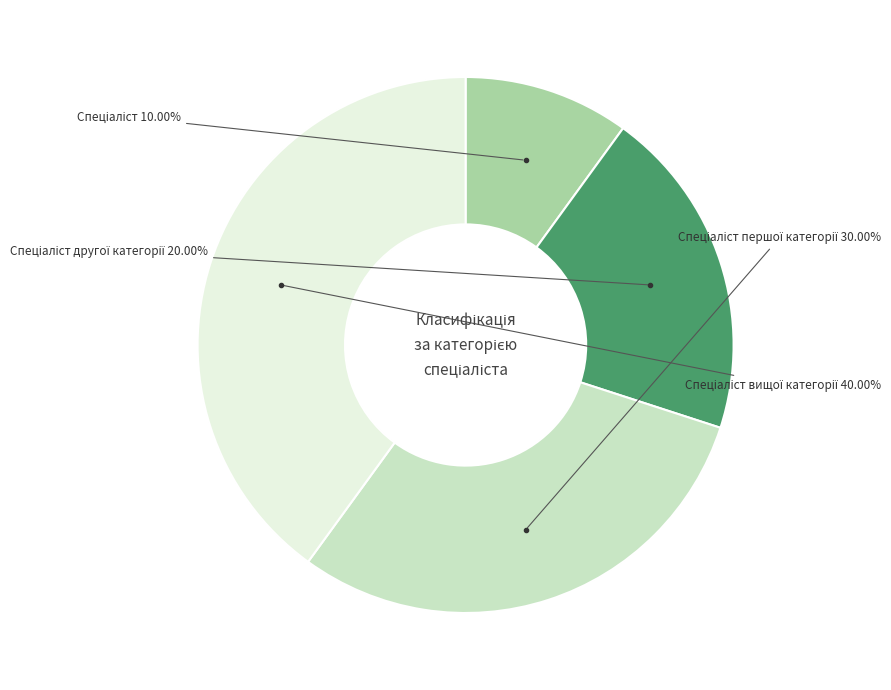

How many slices are in this pie chart?

4